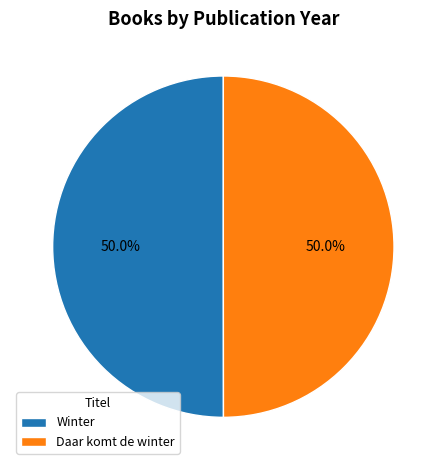

What is the ratio of the value at Winter to the value at Daar komt de winter?

1.0